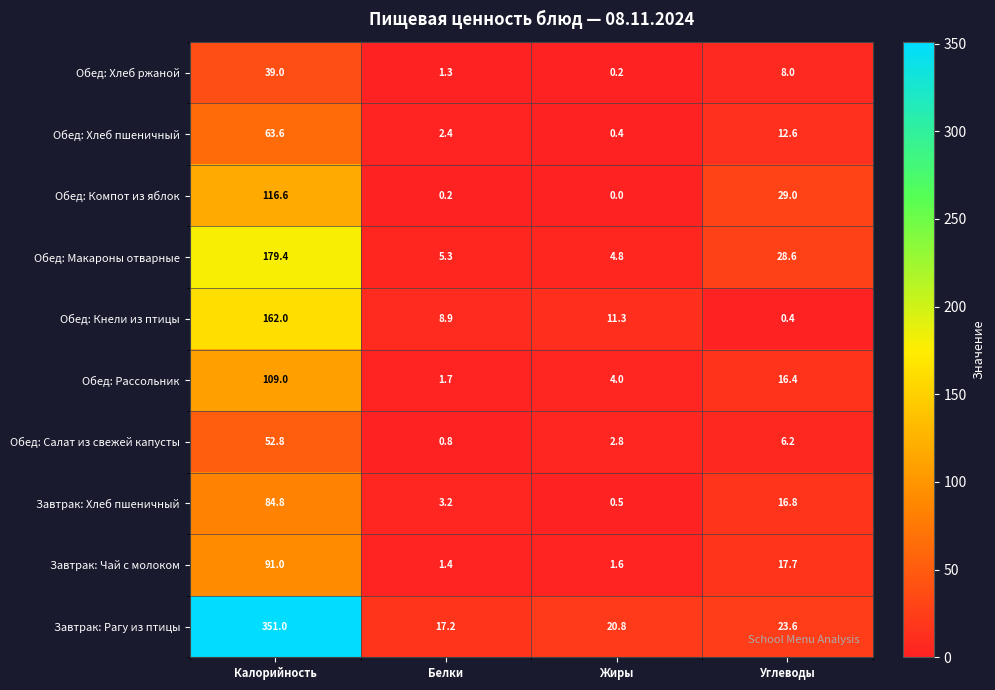

What is the total value across all series at Белки?

42.4